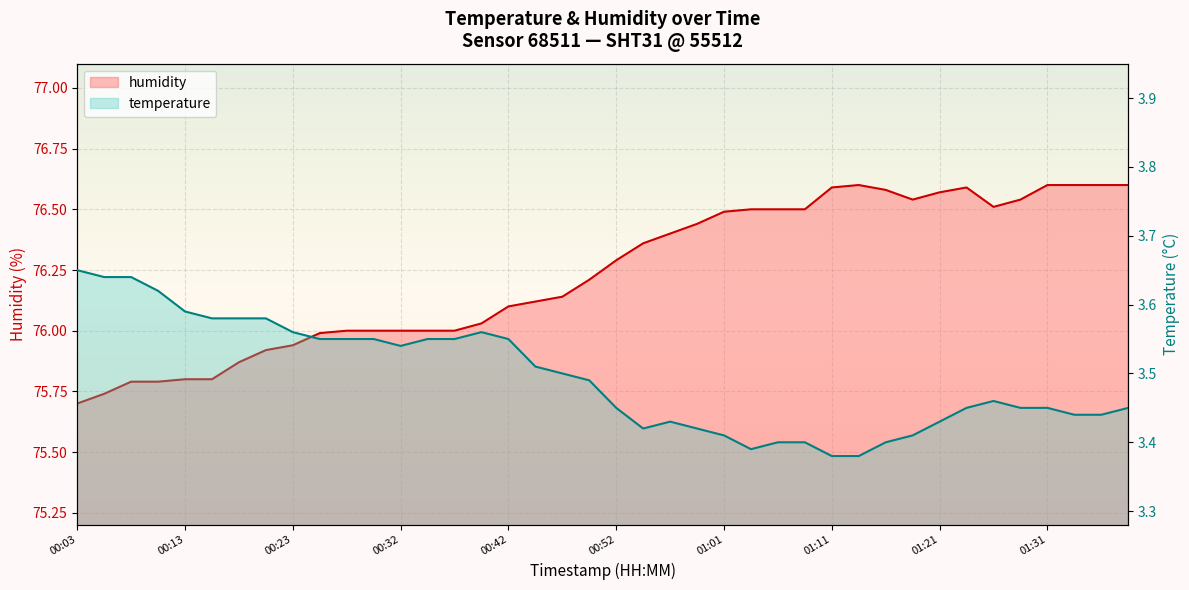

What is the label of the 24th point from the left?

00:59